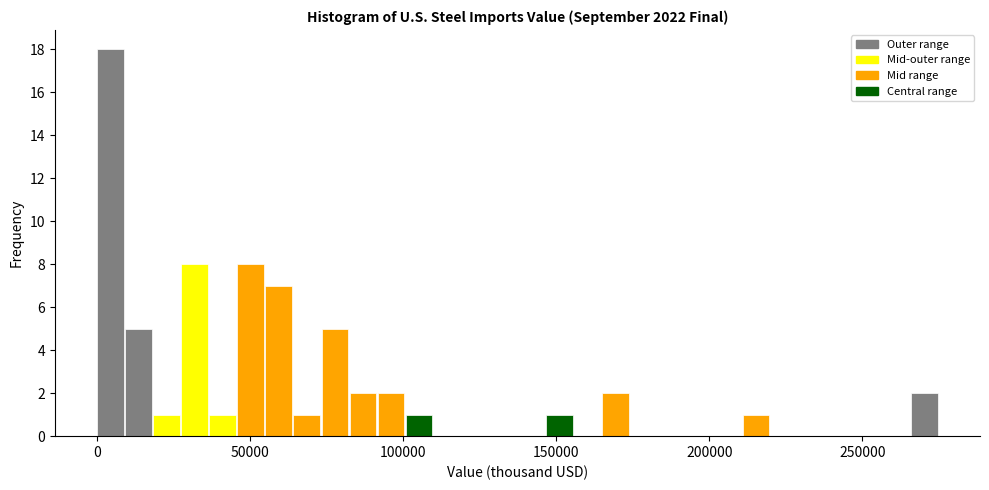

Read against the x-axis, roughly where is the centre of the tallest bar?

5000